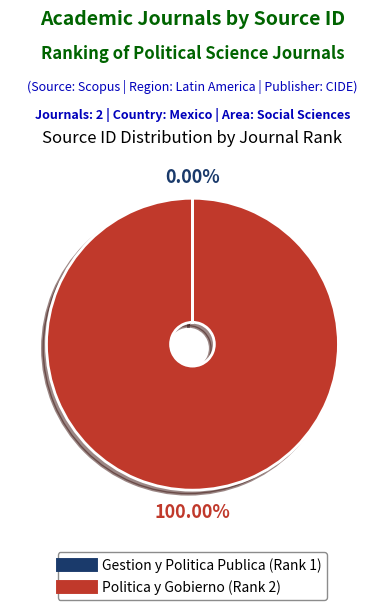

Does any single category account for the majority?

Yes